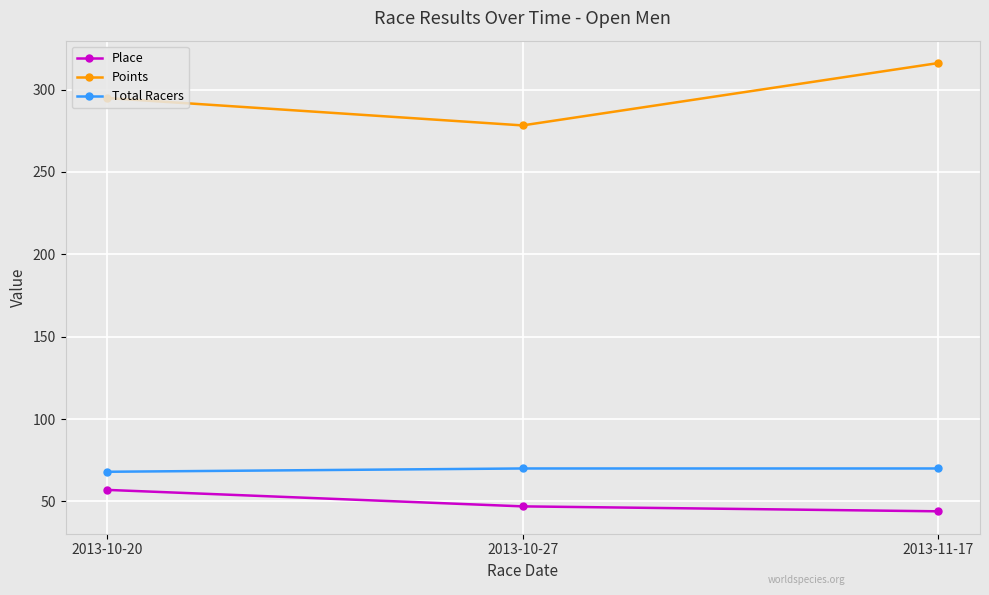

At 2013-11-17, list the series in order from largest to smallest.

Points, Total Racers, Place